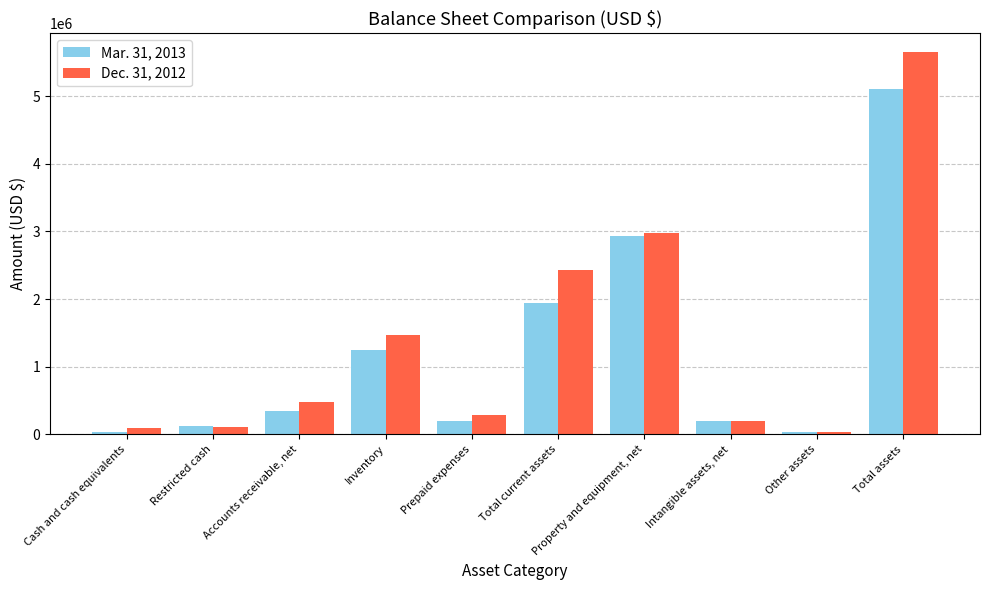

Which category has the highest value in the Dec. 31, 2012 series?

Total assets